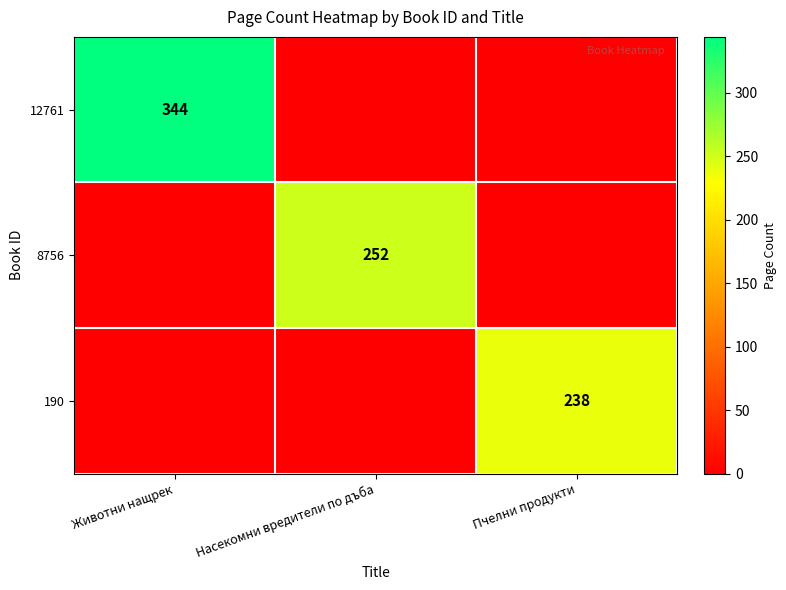

The 190 series shows 343 at Пчелни продукти. True or false?

False